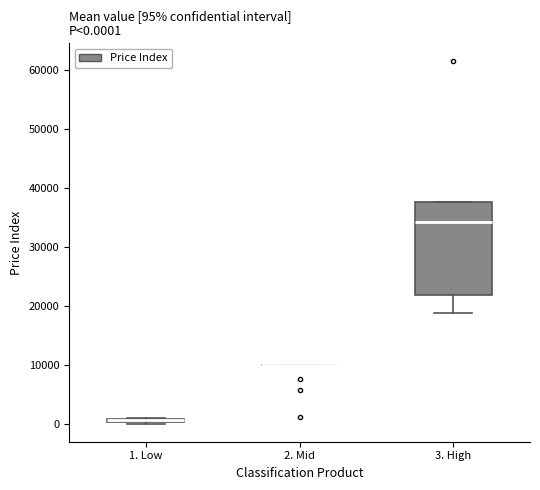

Comparing the boxes themselves (not the whiskers), which one is the tallest?

3. High